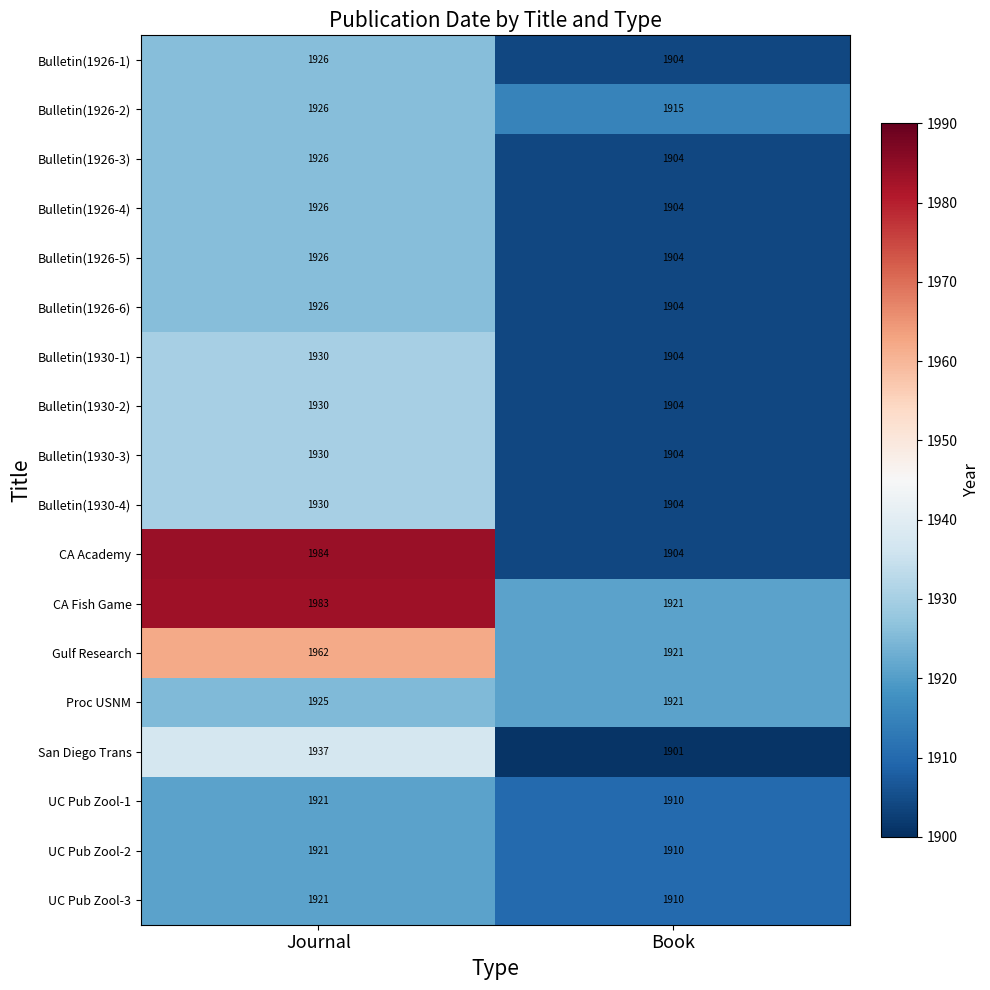

Is it true that Bulletin(1930-1) equals 1904 at Book?

True